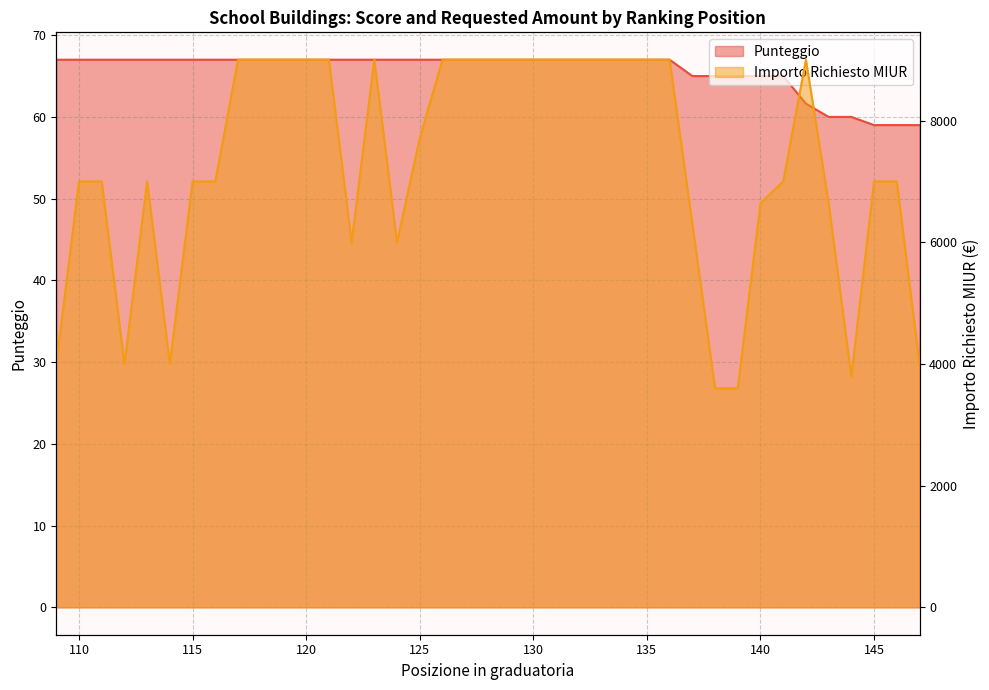

How many data points in Punteggio are less than 67?

11